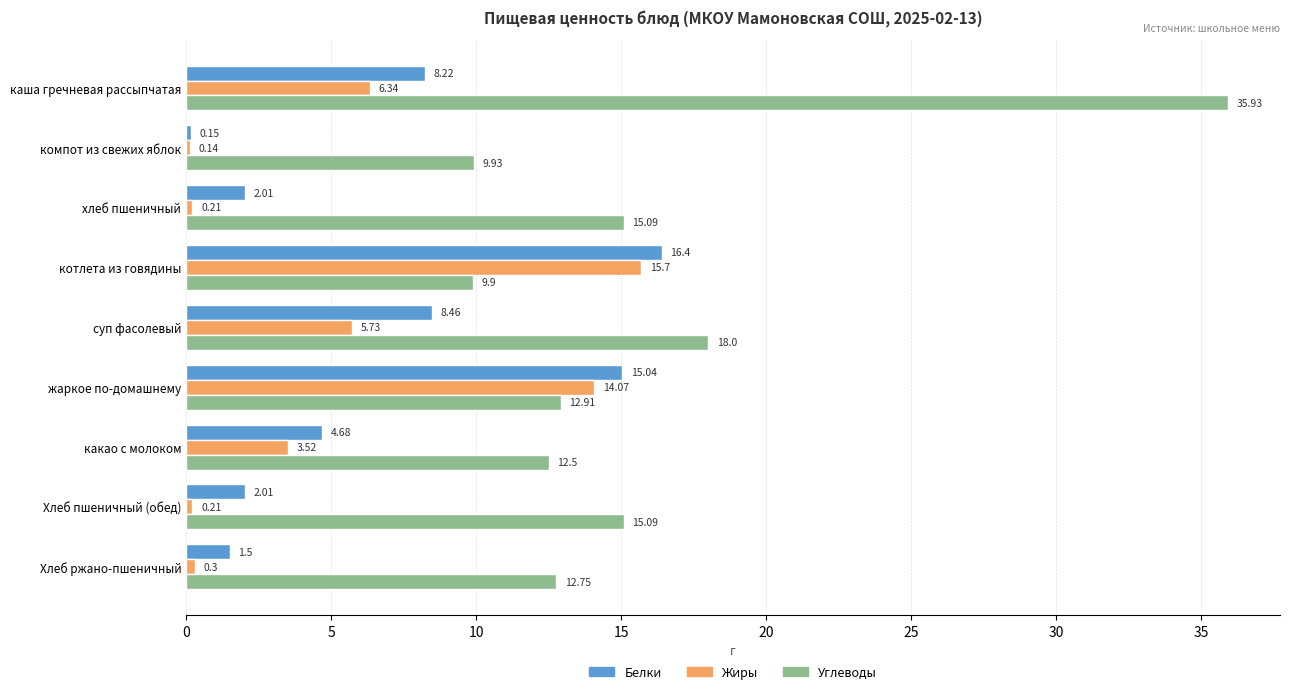

At which category does the chart reach its minimum across all series?

компот из свежих яблок